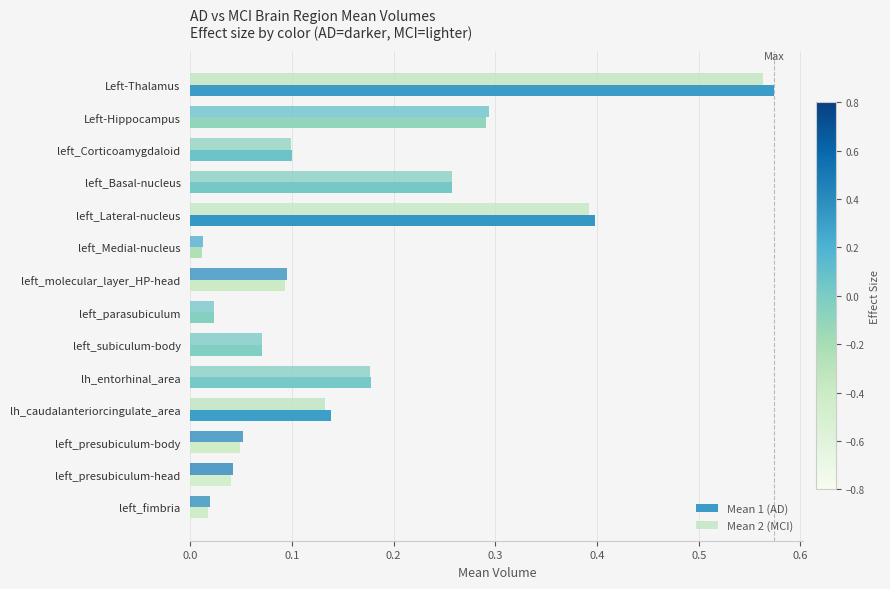

List the series in order of their overall mean, lowest first.

Mean 2 (MCI), Mean 1 (AD)